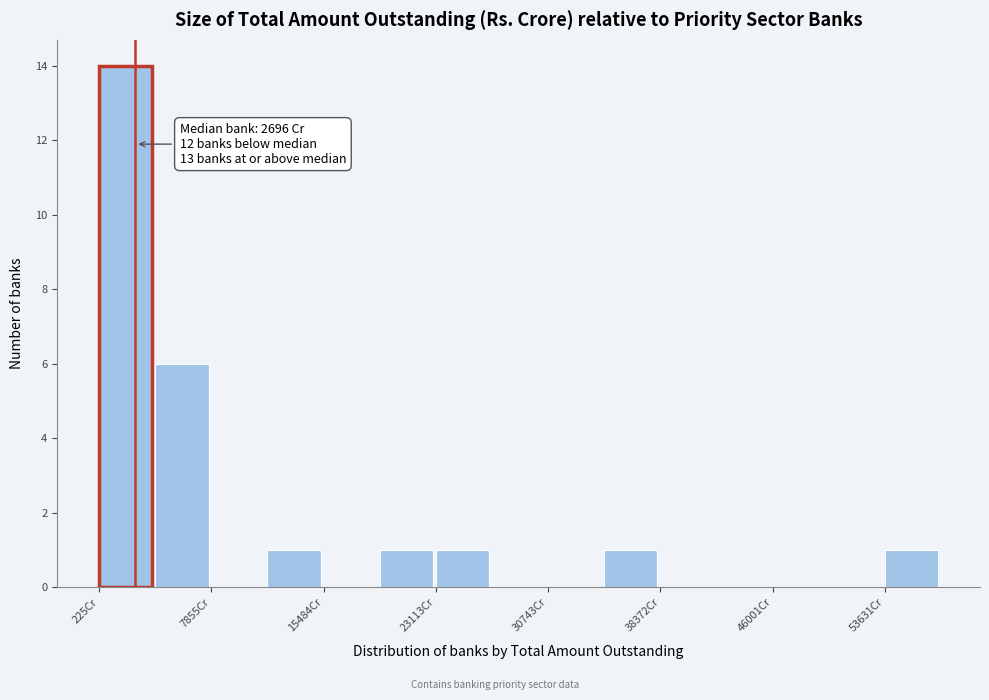

Read against the x-axis, roughly where is the centre of the tallest bar?

2000